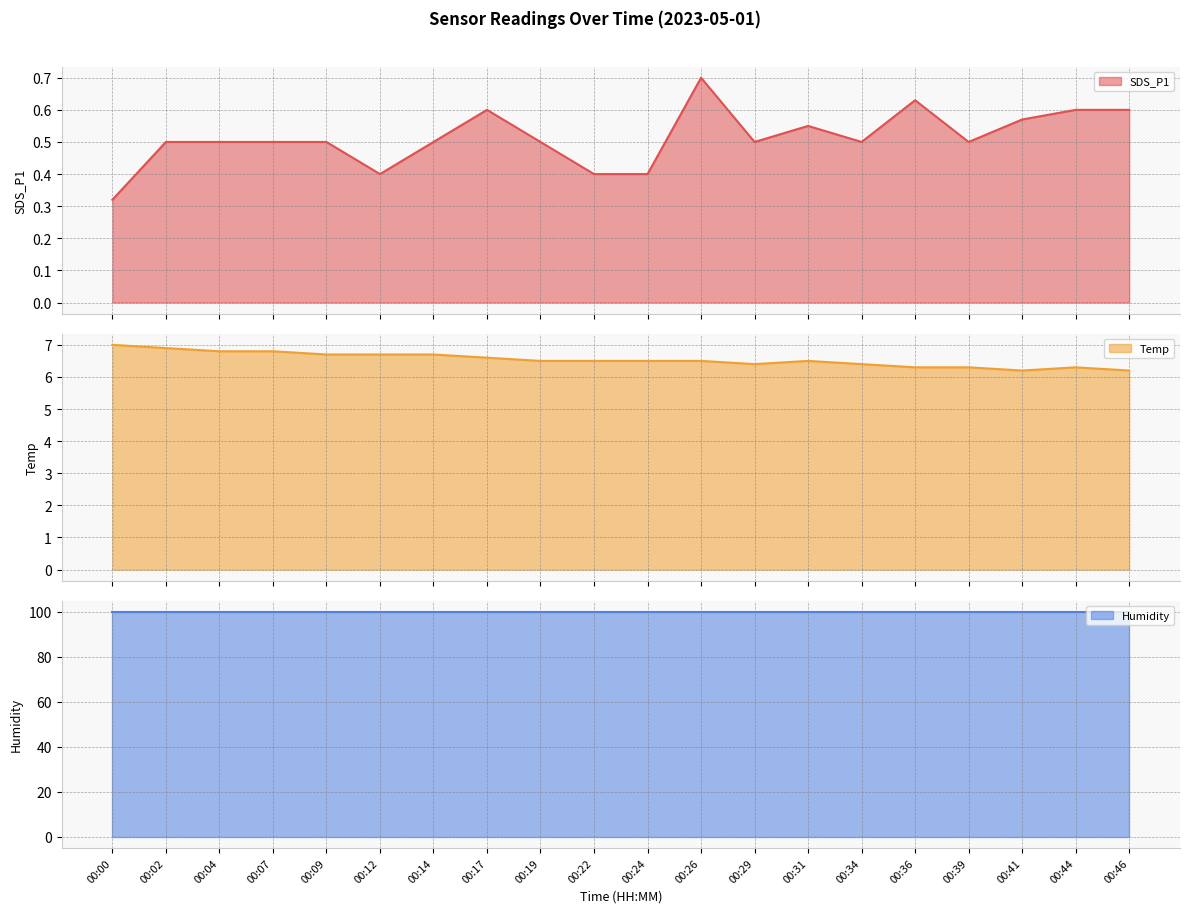

What is the maximum value for SDS_P1?

0.7